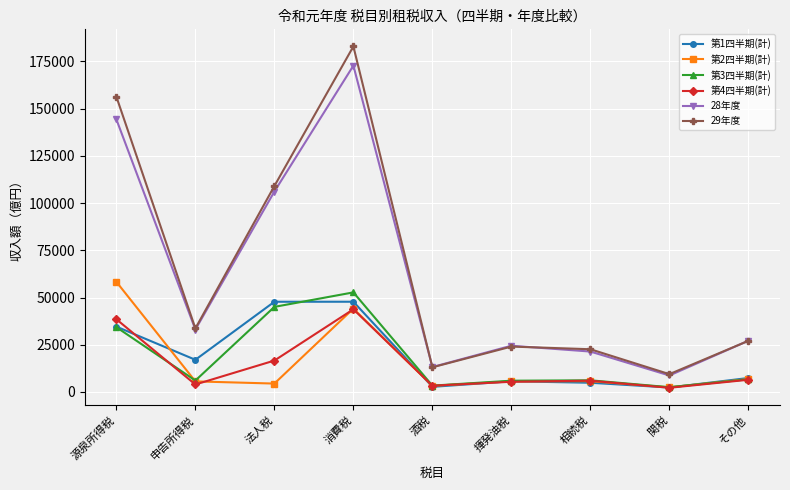

What are all the series names shown in the legend?

第1四半期(計), 第2四半期(計), 第3四半期(計), 第4四半期(計), 28年度, 29年度